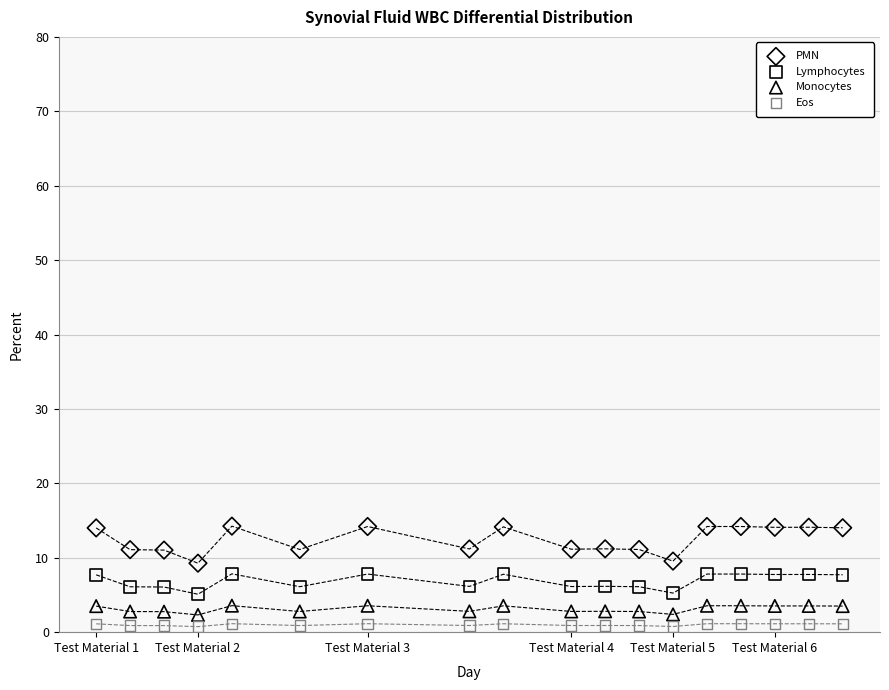

Which series has the largest Y range (max minus min)?

PMN